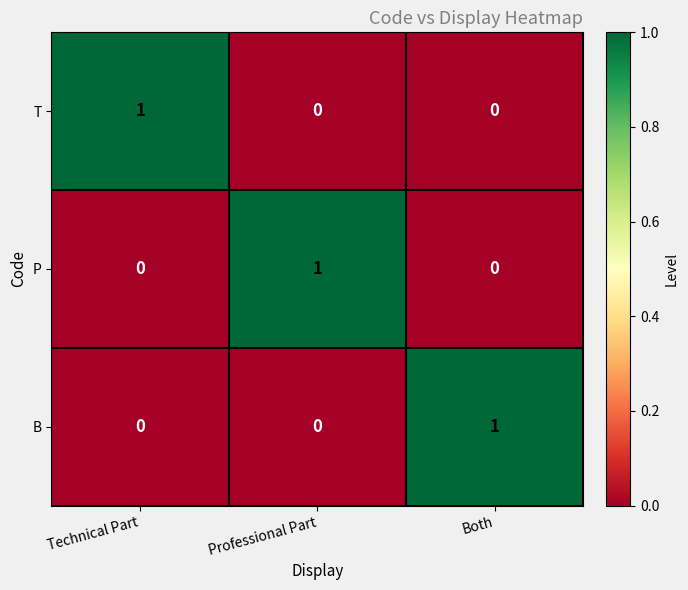

At how many categories does at least one series exceed 0?

3